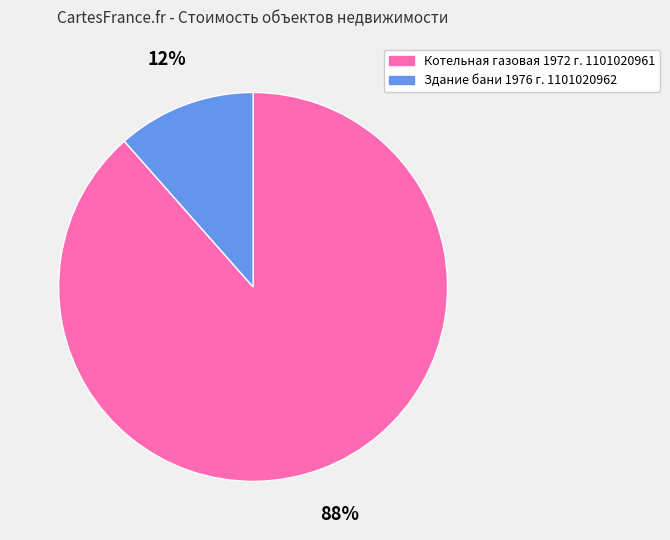

Which category has the biggest portion of the pie?

Котельная газовая 1972 г. 1101020961